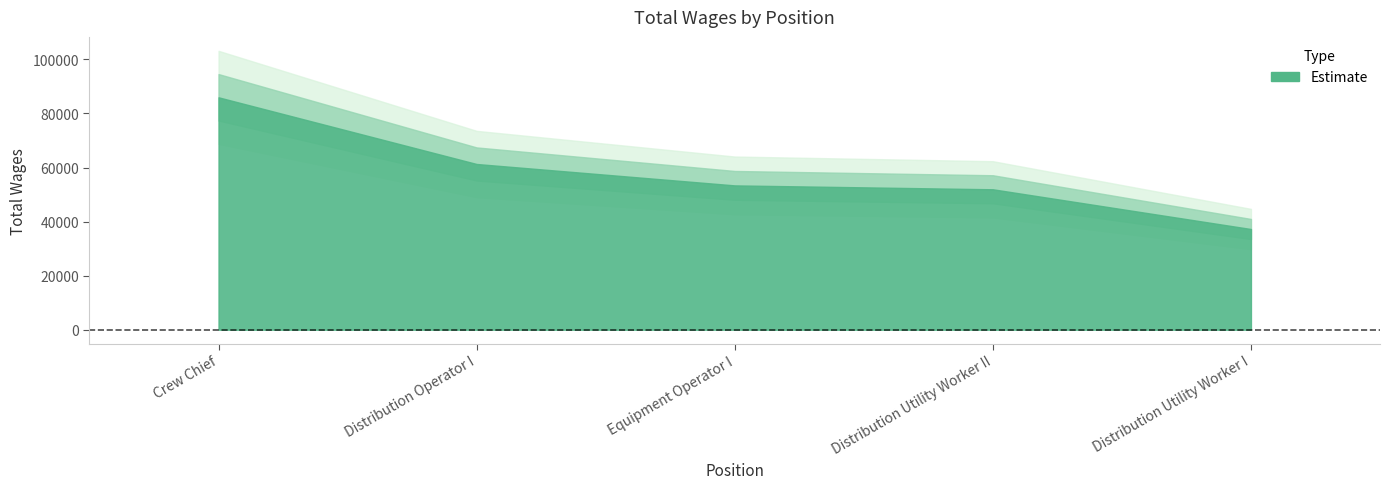

List the labels in order of value, smallest first.

Distribution Utility Worker I, Distribution Utility Worker II, Equipment Operator I, Distribution Operator I, Crew Chief